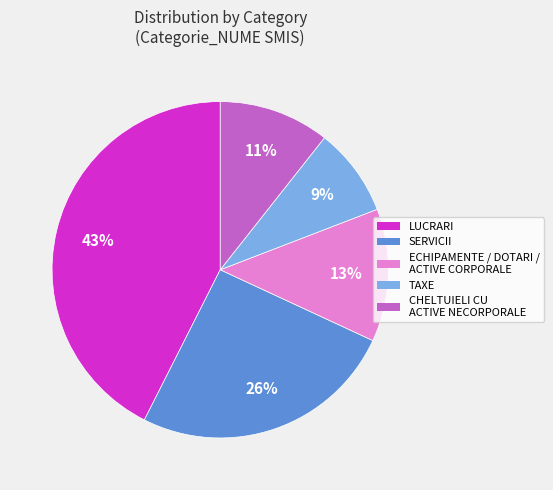

Count the number of slices in the pie.

5